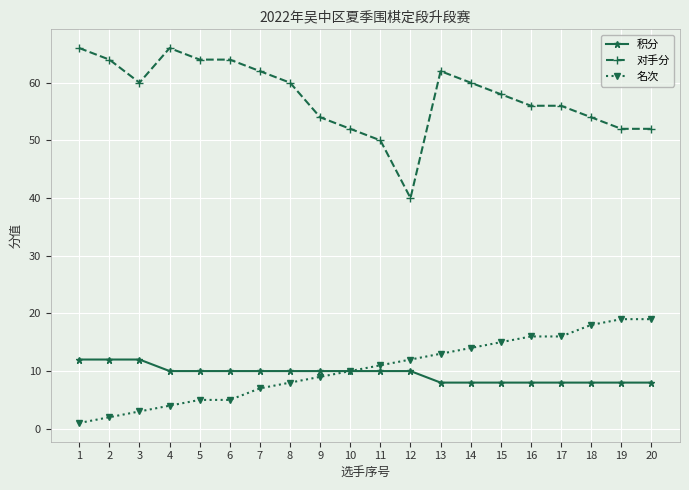

Which category has the lowest value in the 名次 series?

1